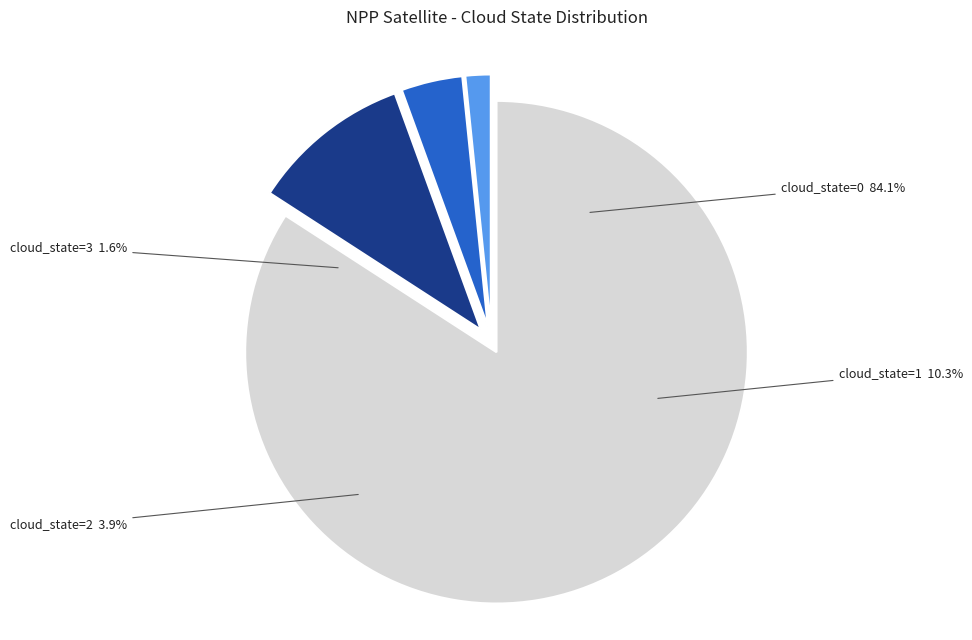

How many segments does this pie chart have?

4